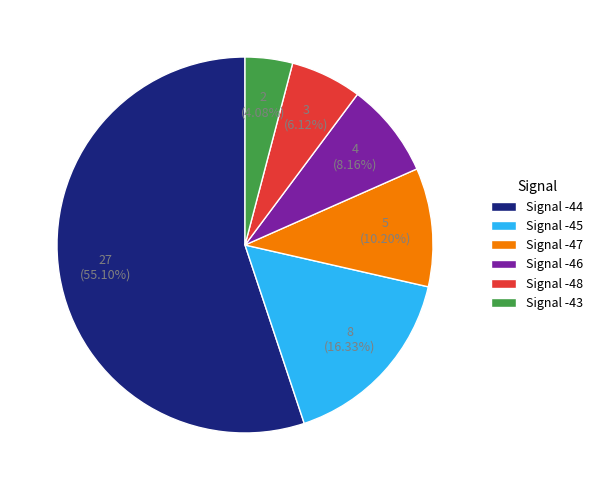

Is the sum of Signal -47 and Signal -48 greater than half?

No